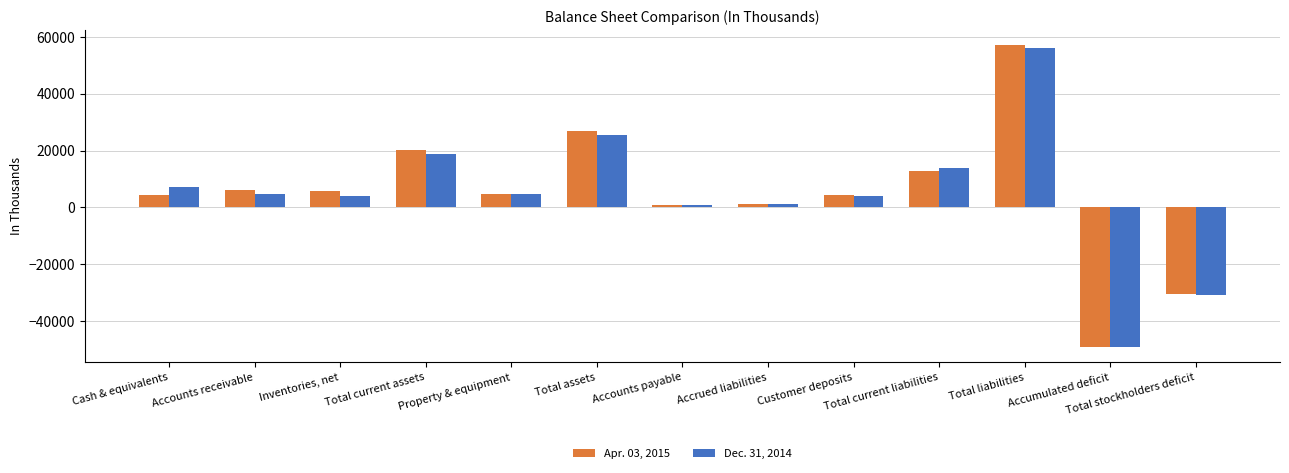

List the series in order of their peak value, highest first.

Apr. 03, 2015, Dec. 31, 2014